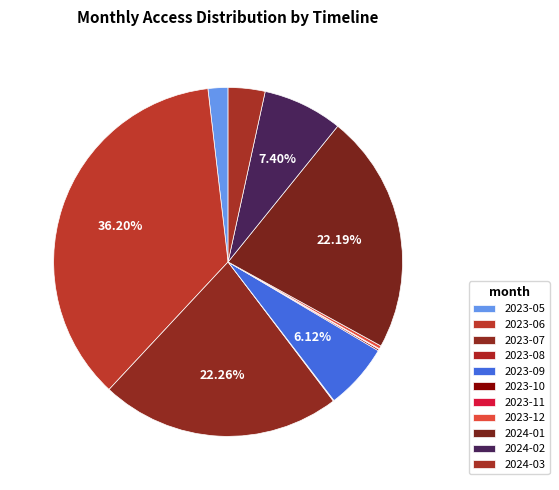

To the nearest percent, what percentage of the pie is 2023-06?

36%